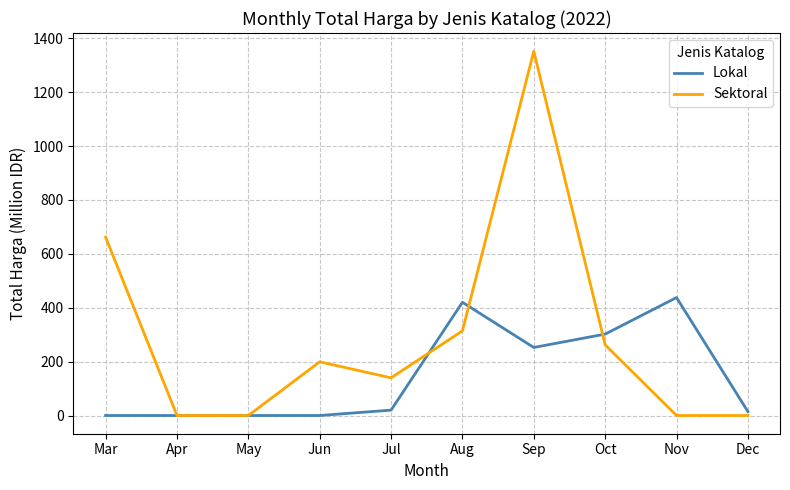

Which series has the largest range (max minus min)?

Sektoral